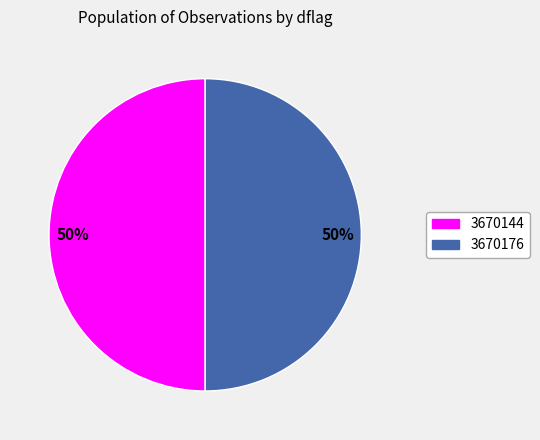

True or false: 3670176 accounts for 50% of the total.

True